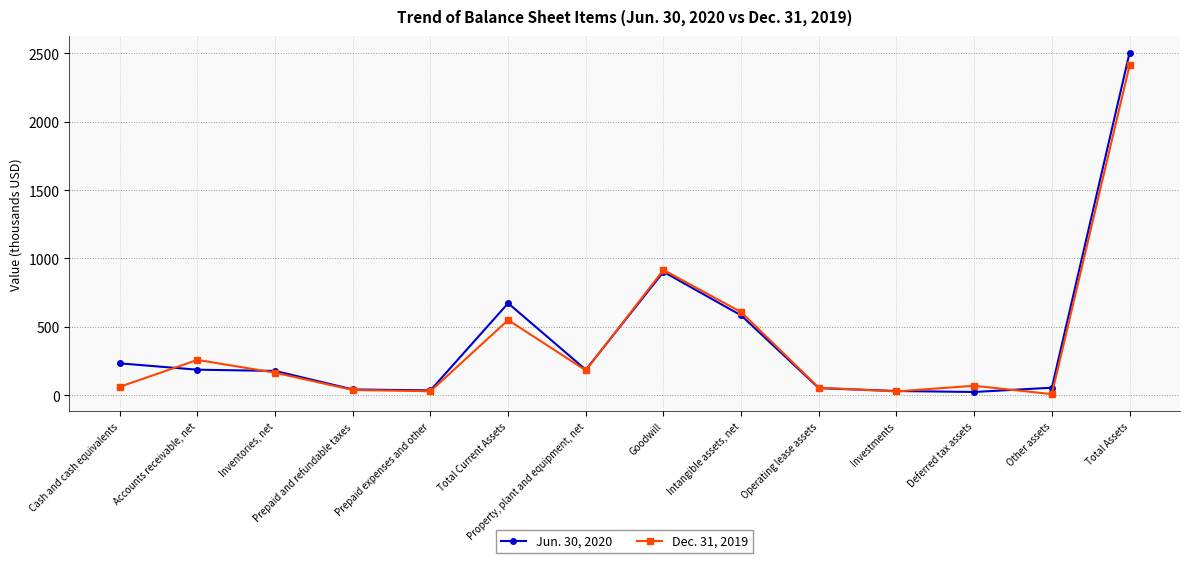

True or false: Jun. 30, 2020 has a value of 3312.7 at Total Assets.

False